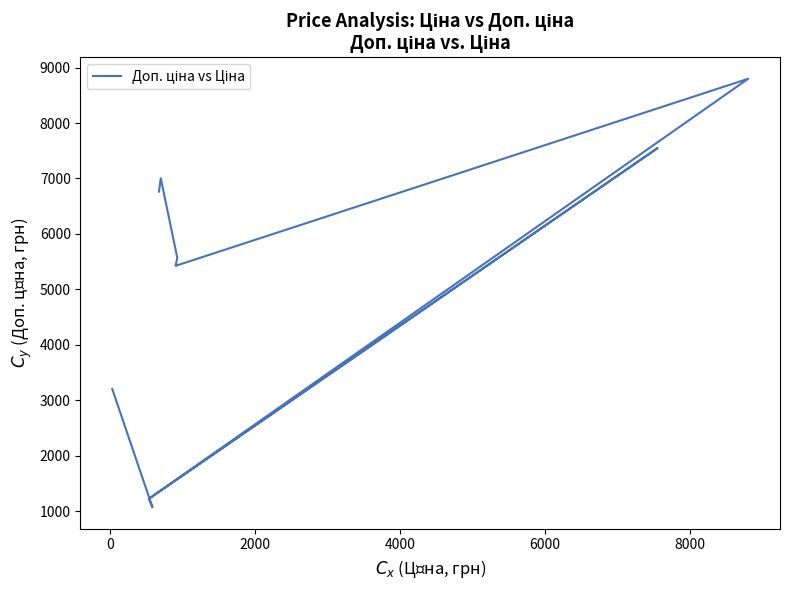

What is the difference between the maximum and second lowest values?

7723.2